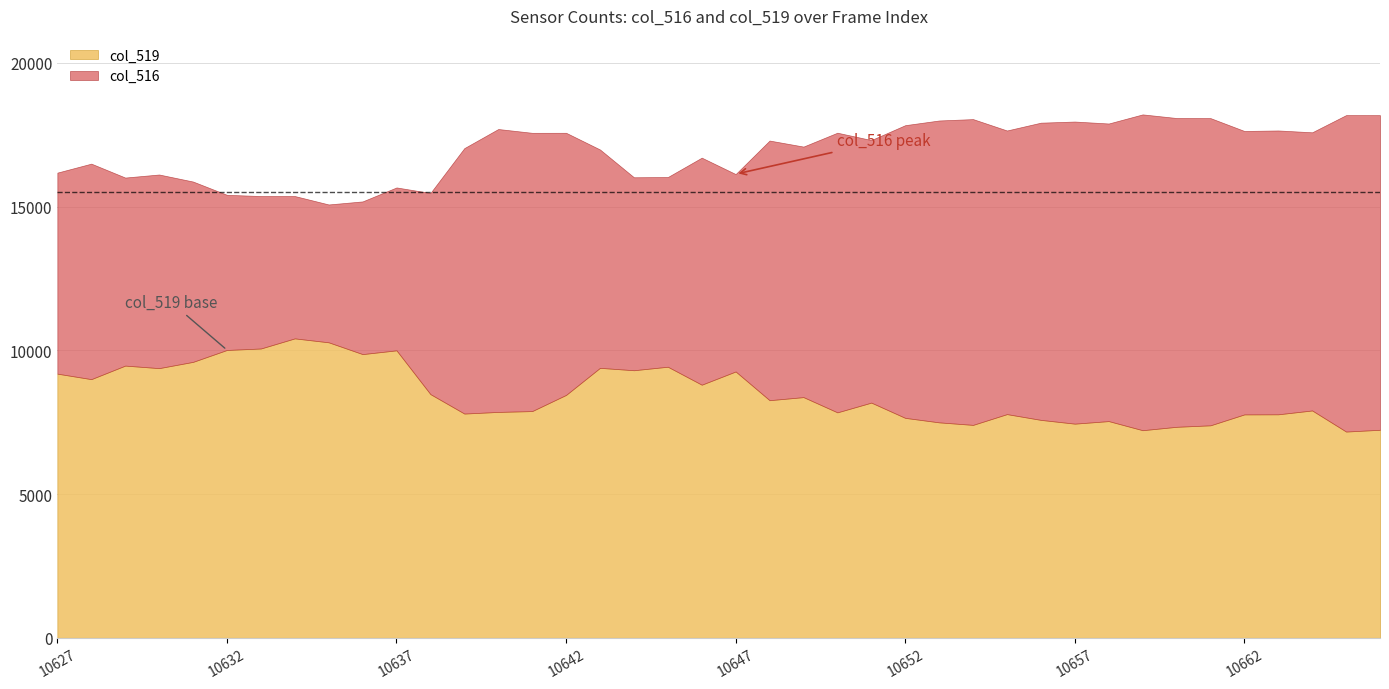

True or false: col_519 has a value of 2638 at 10632.

False